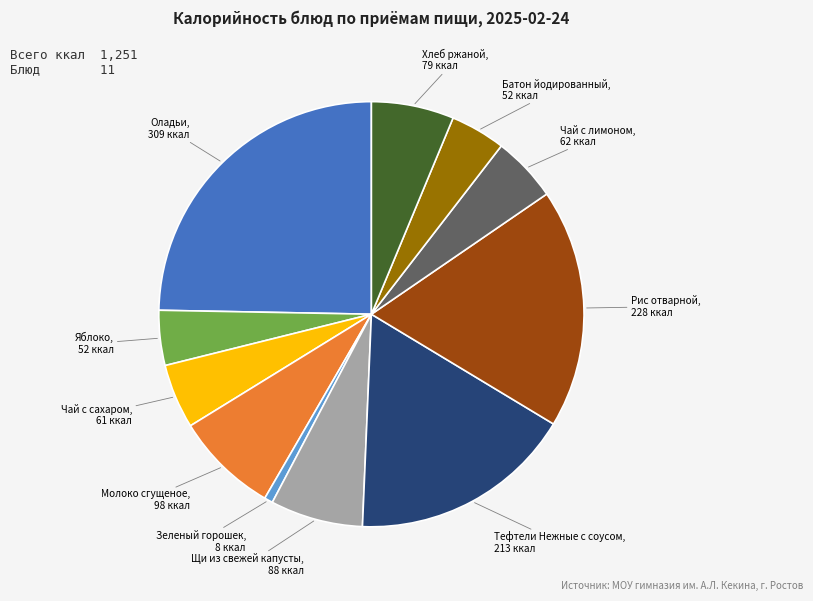

Is there a majority slice in this chart?

No